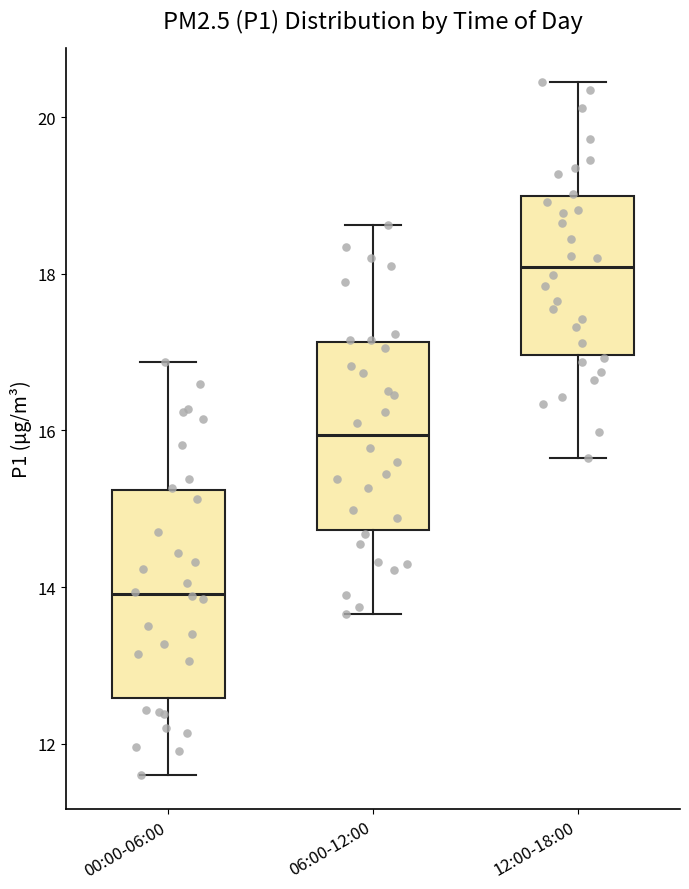

Reading left to right, transcribe this box plot: for each box, give where its median line is, the range the box spans, and where its two whiskers end, as read against the y-axis. The values are not printed on the chart, so give them approximately, as read against the axis.

00:00-06:00: median 14.0, box 12.6 to 15.2, whiskers 11.6 to 16.8
06:00-12:00: median 16.0, box 14.8 to 17.2, whiskers 13.6 to 18.6
12:00-18:00: median 18.0, box 17.0 to 19.0, whiskers 15.6 to 20.4